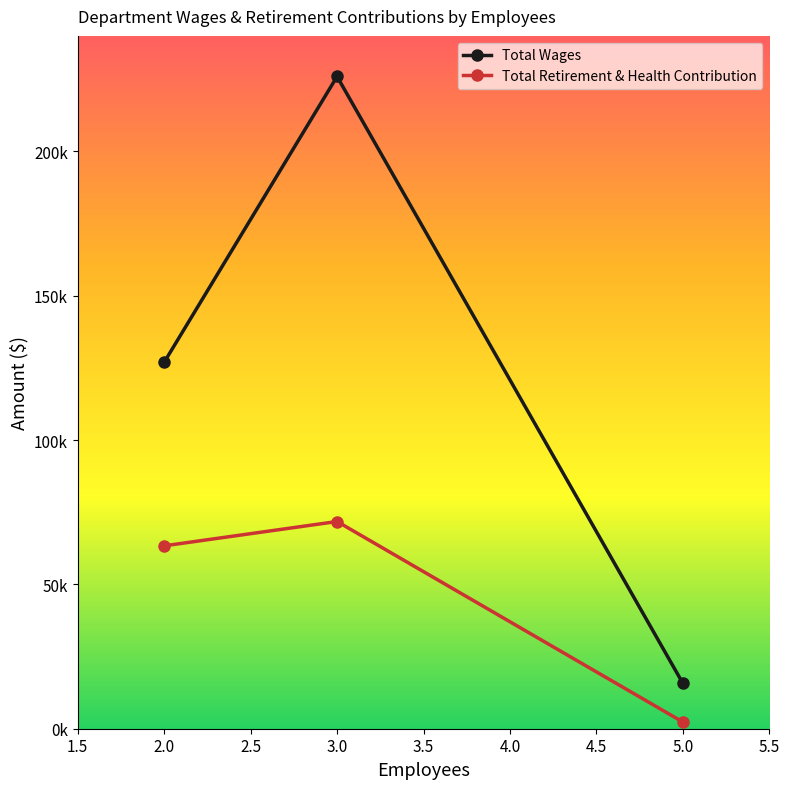

Does the chart have visible grid lines?

No